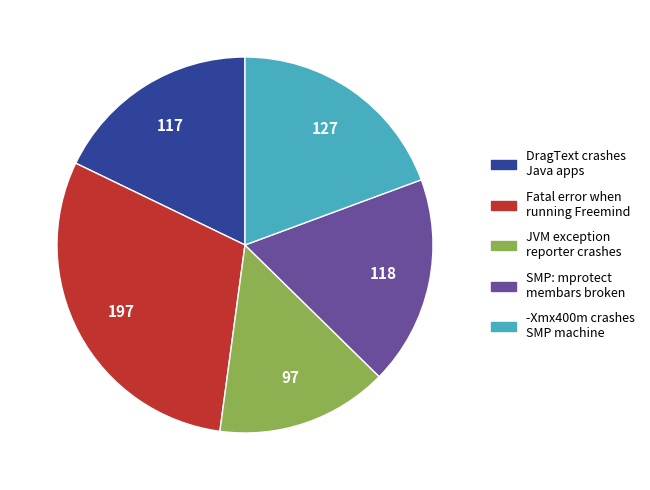

Is there any slice that represents more than half of the pie?

No